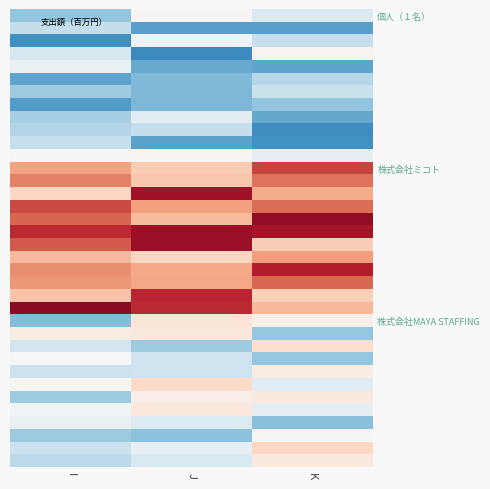

What is the maximum value shown in the chart?

2.8